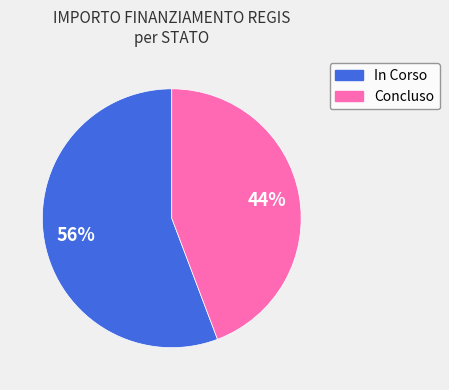

To the nearest percent, what is the difference between the largest and smallest slice percentages?

12%